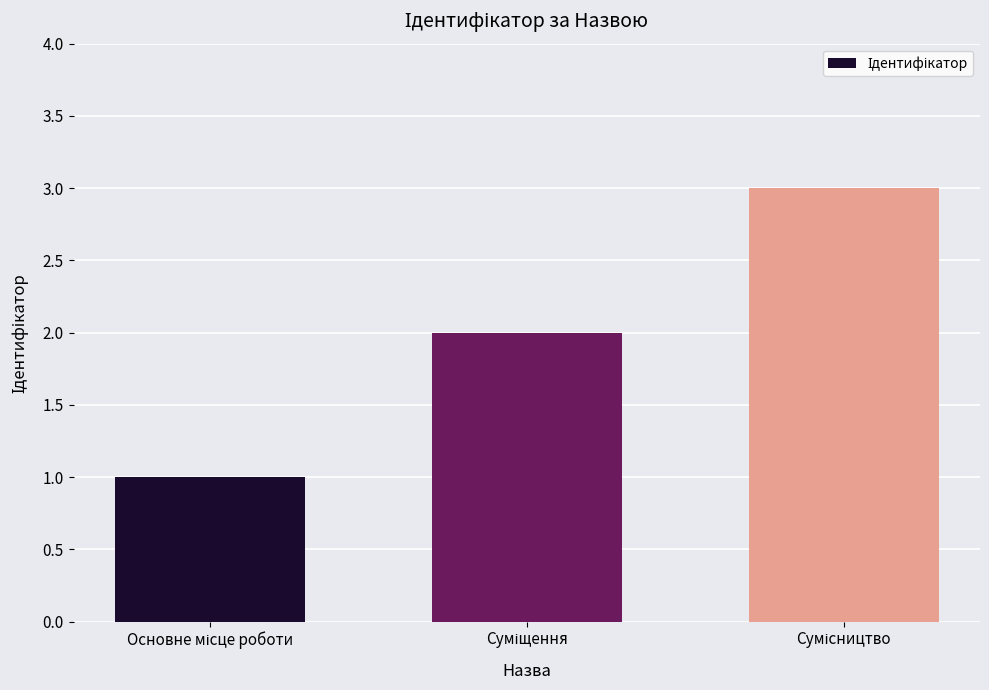

What is the sum of all values?

6